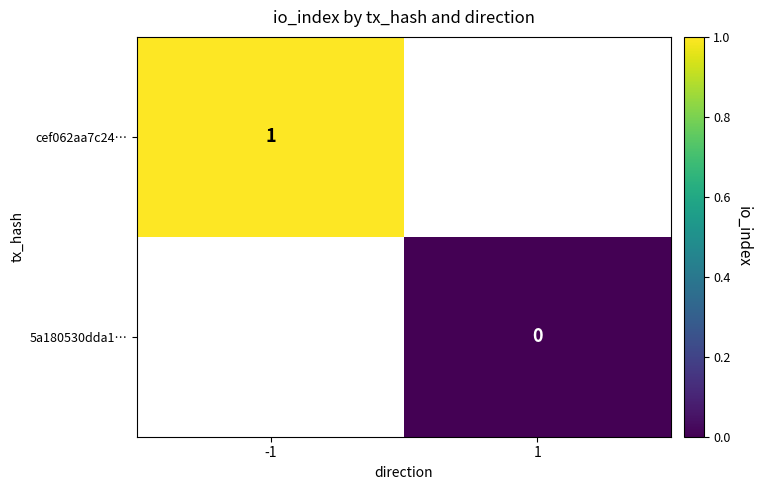

The cef062aa7c24… series shows 1 at -1. True or false?

True